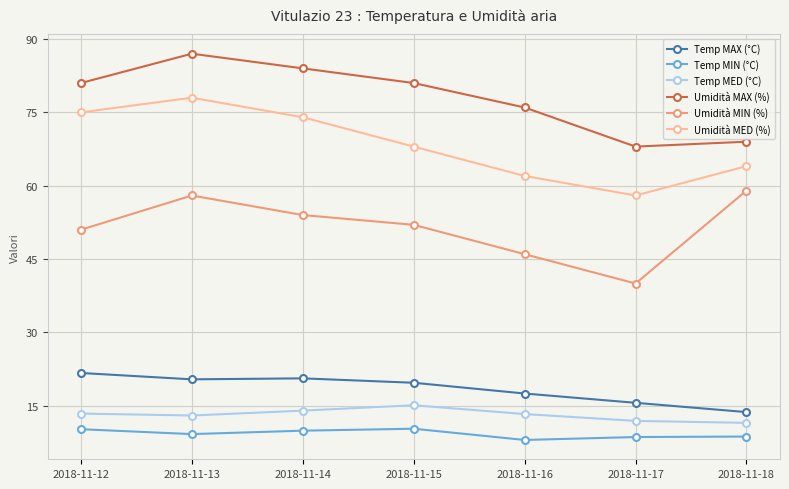

Count the number of data series in this chart.

6